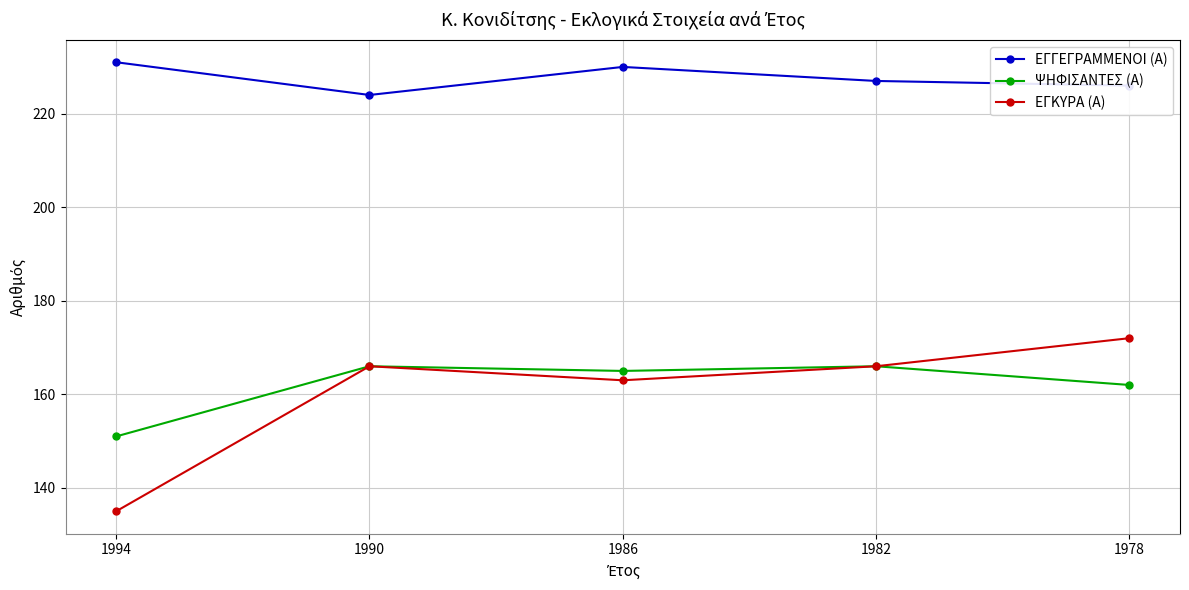

How many data points does each series have?

5